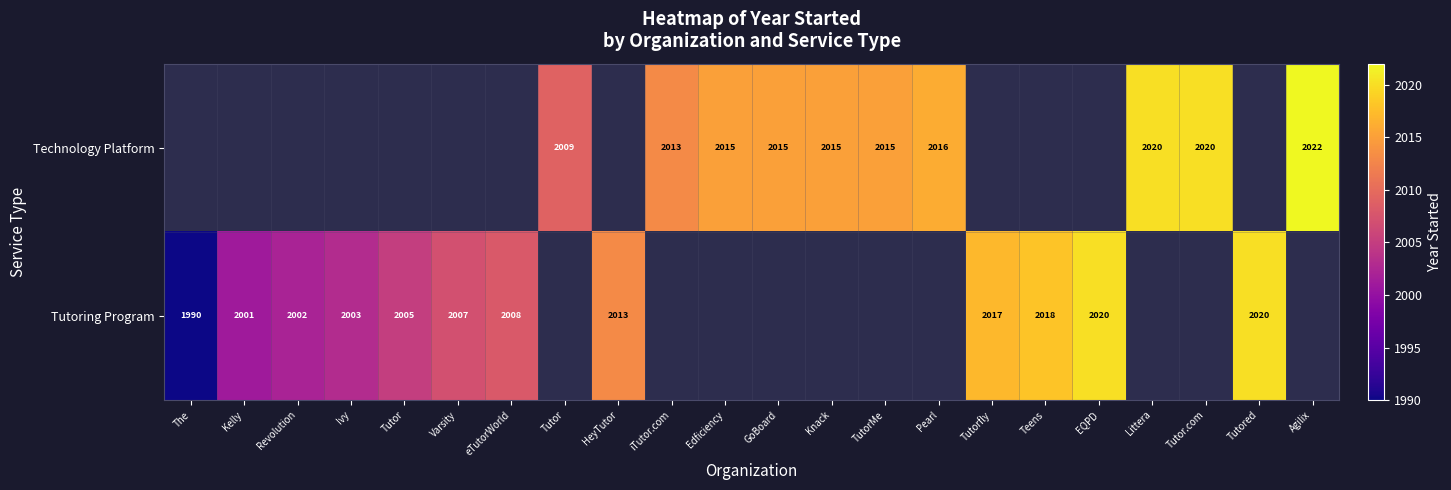

How many data points does each series have?

22